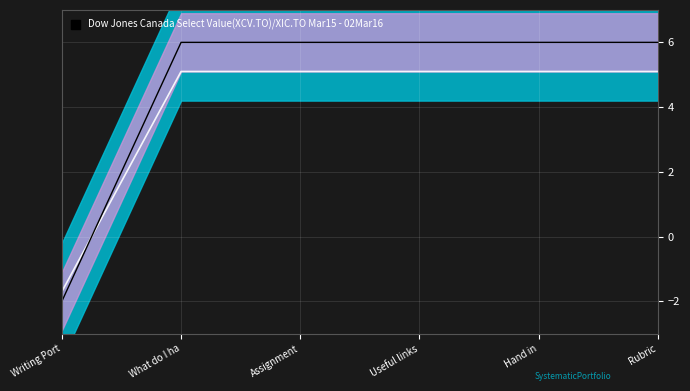

At which label is Mean closest to 1?

Writing Port